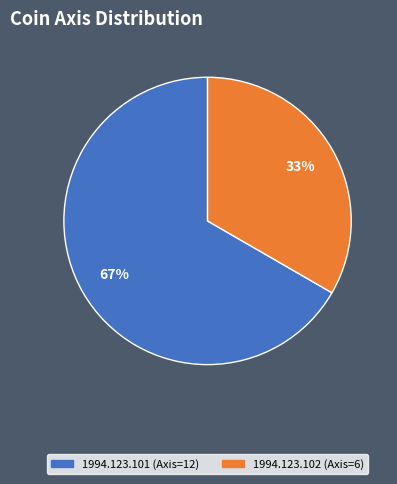

To the nearest percent, what is the combined percentage of 1994.123.102 (Axis=6) and 1994.123.101 (Axis=12)?

100%